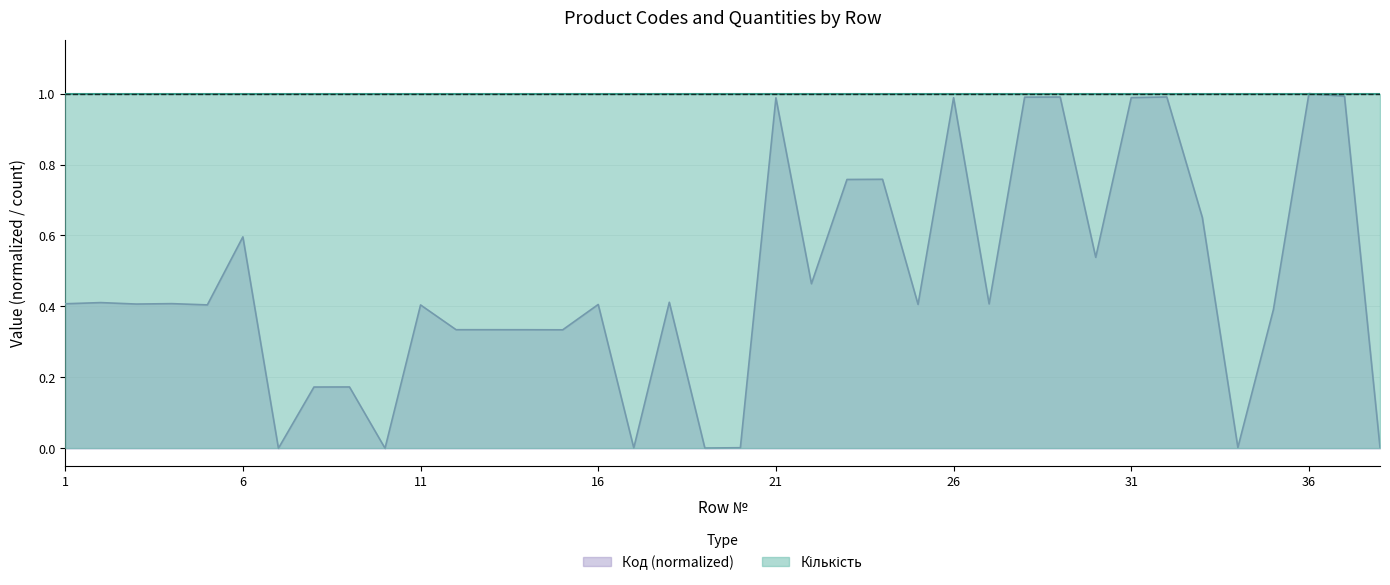

Reading left to right, transcribe all the data shown in this chart.

0.4	0.4	0.4	0.4	0.4	0.6	0.0	0.2	0.2	0.0	0.4	0.3	0.3	0.3	0.3	0.4	0.0	0.4	0.0	0.0	1.0	0.5	0.8	0.8	0.4	1.0	0.4	1.0	1.0	0.5	1.0	1.0	0.7	0.0	0.4	1.0	1.0	0.0